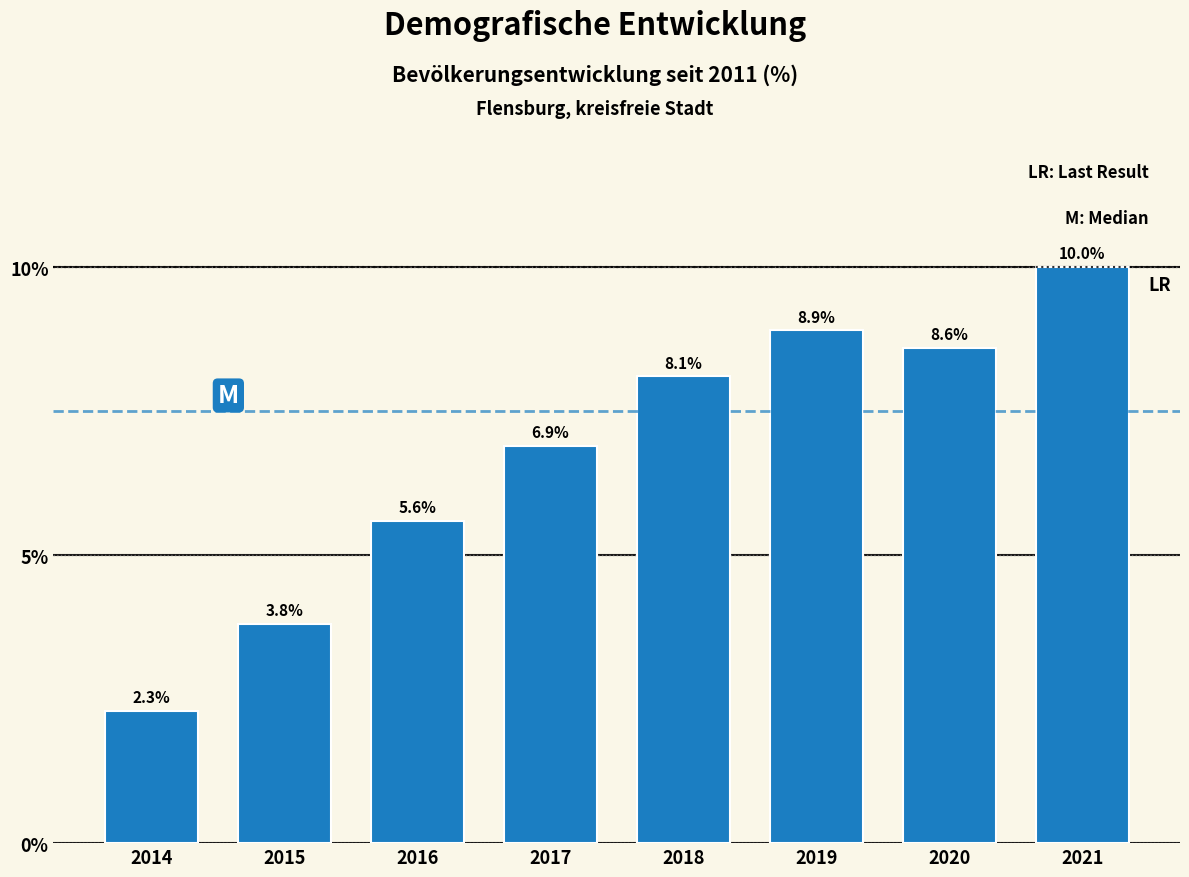

Reading left to right, list all the values displayed in this chart.

2014=2.3	2015=3.8	2016=5.6	2017=6.9	2018=8.1	2019=8.9	2020=8.6	2021=10.0